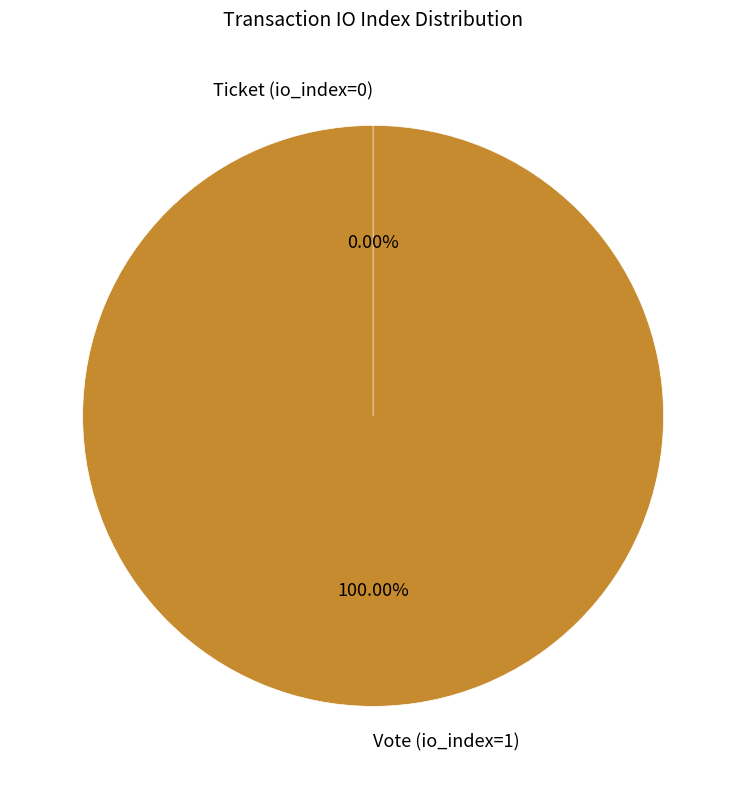

Count the number of slices in the pie.

2